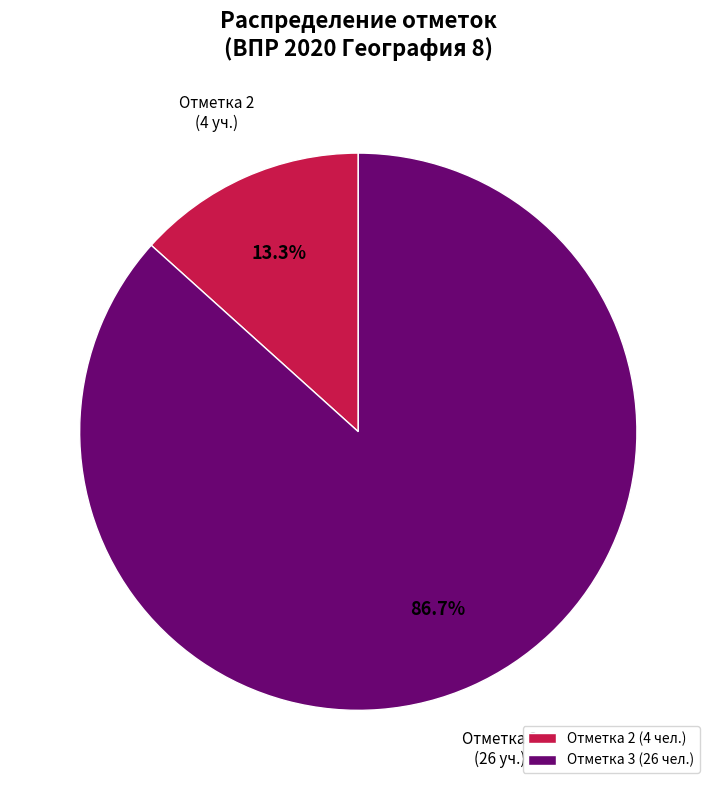

Which has a higher value, Отметка 3 or Отметка 2?

Отметка 3